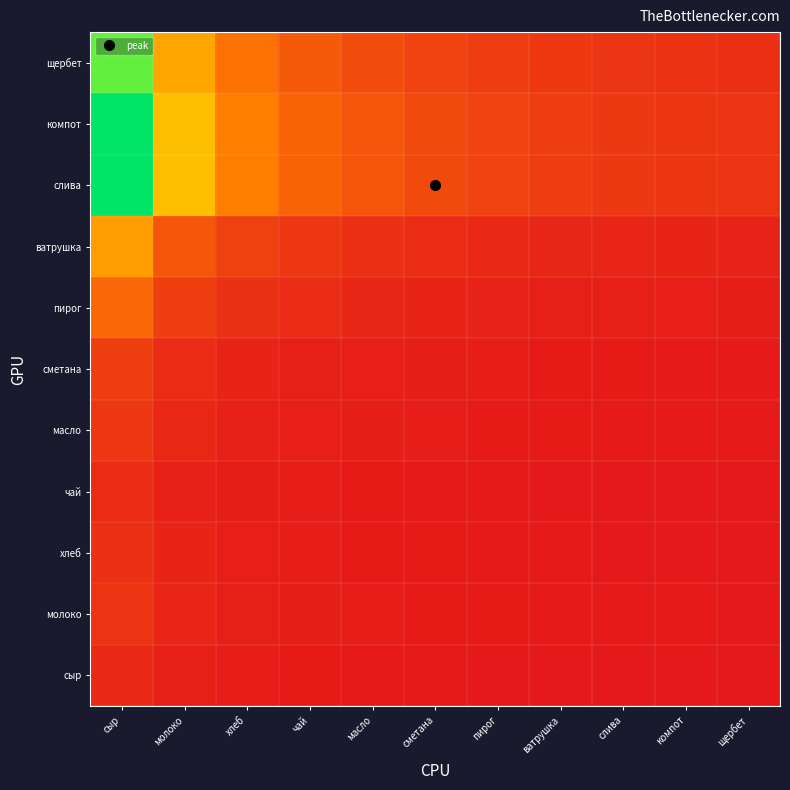

Rank the series by their maximum value, from lowest to highest.

сыр, чай, хлеб, молоко, масло, сметана, пирог, ватрушка, щербет, слива, компот